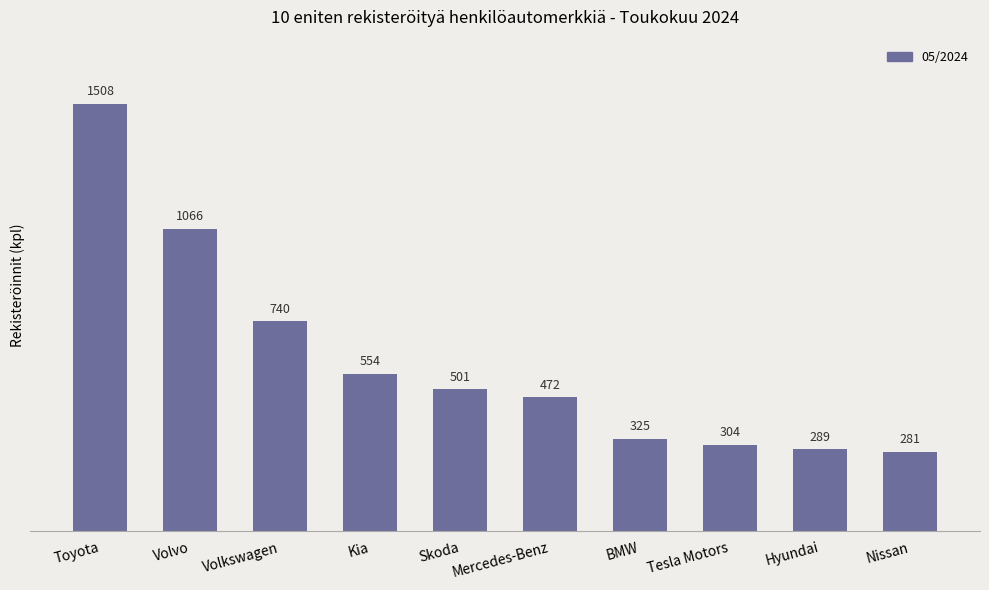

Are the bars horizontal?

No